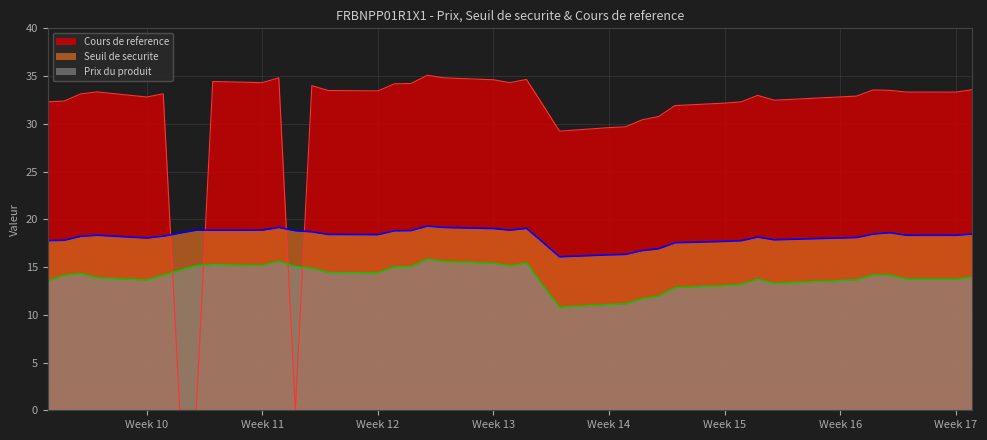

At which label does Cours de reference reach its minimum?

2025-03-19